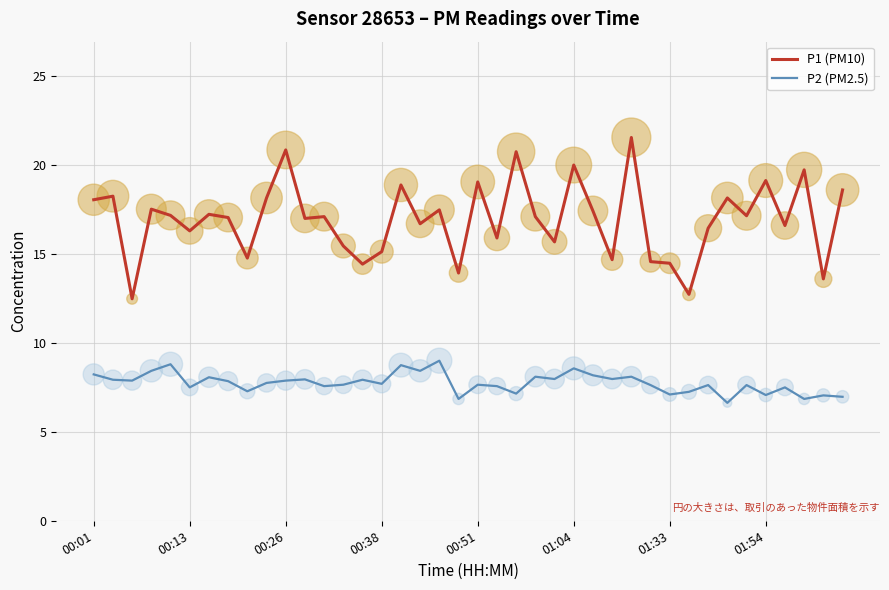

What are all the series names shown in the legend?

P1 (PM10), P2 (PM2.5)